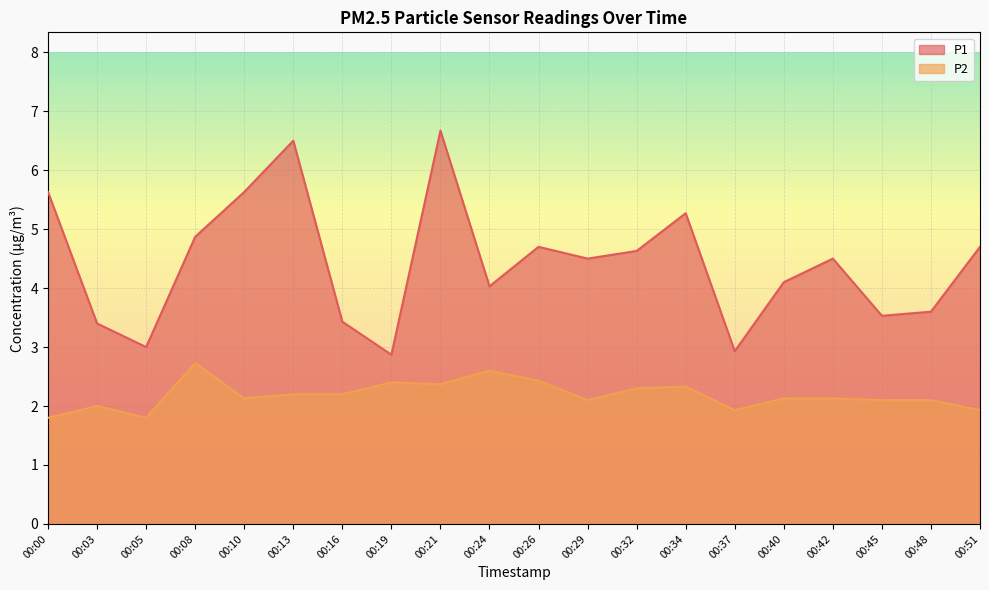

List the labels in order of P1 value, smallest first.

00:19, 00:37, 00:05, 00:03, 00:16, 00:45, 00:48, 00:24, 00:40, 00:29, 00:42, 00:32, 00:26, 00:51, 00:08, 00:34, 00:00, 00:10, 00:13, 00:21